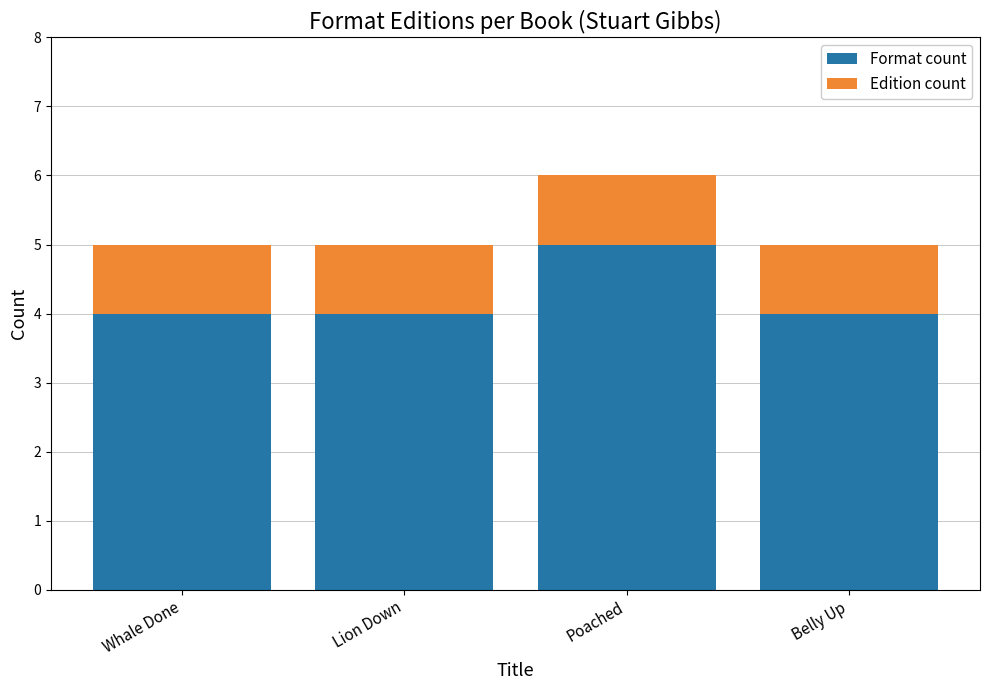

True or false: Format count has a value of 3 at Whale Done.

False